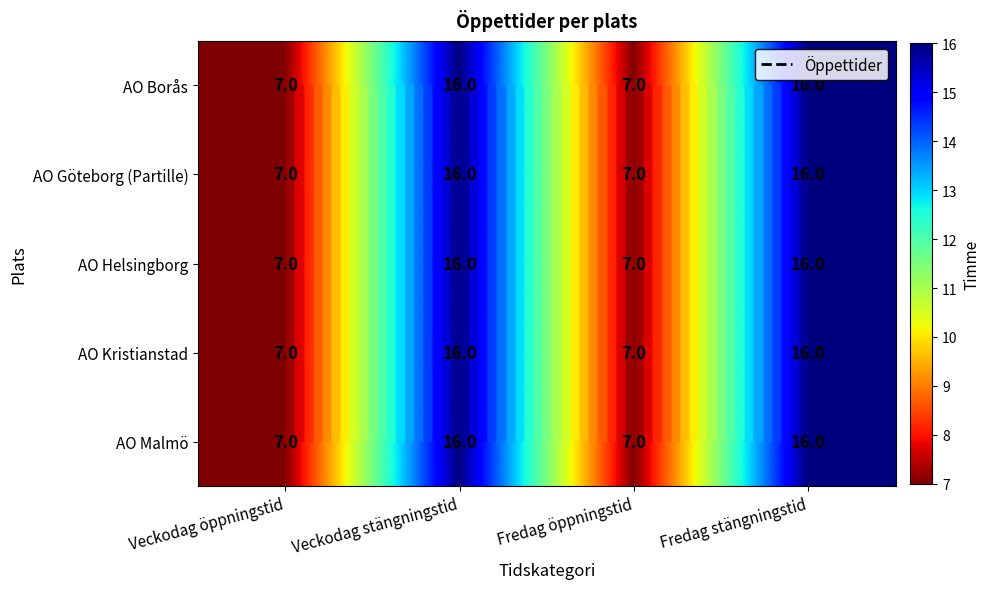

What is the difference between the second highest and minimum values in the AO Helsingborg series?

9